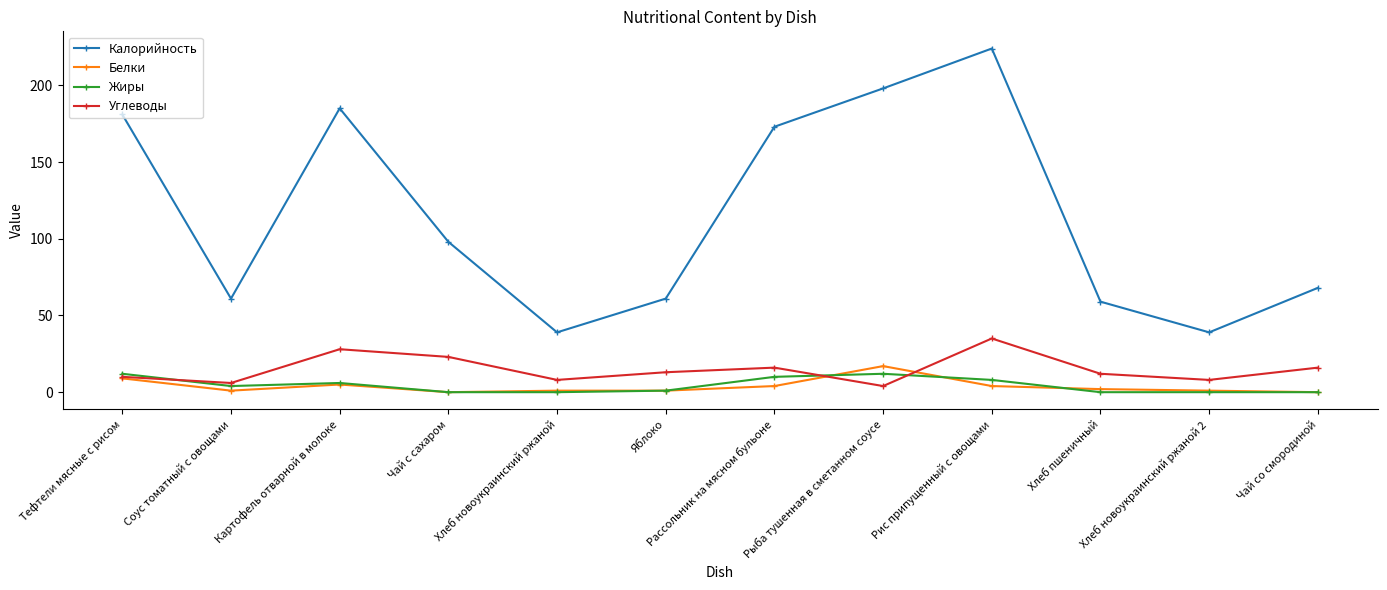

Count the number of categories in the chart.

12